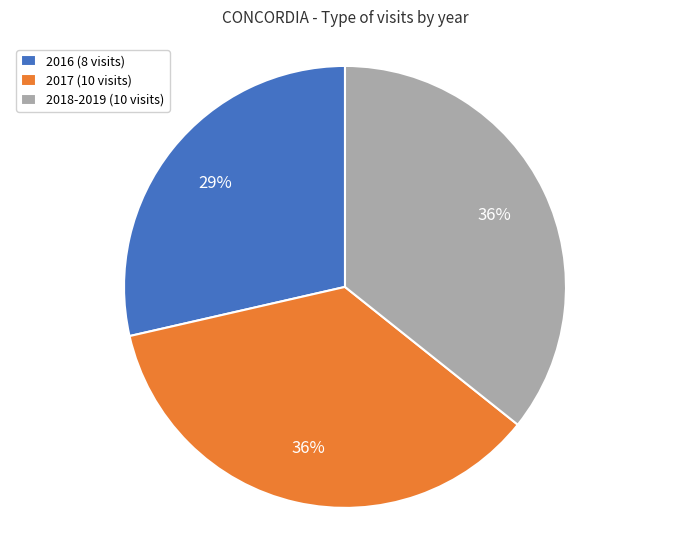

What is the ratio of the value at 2018-2019 (10 visits) to the value at 2017 (10 visits)?

1.0